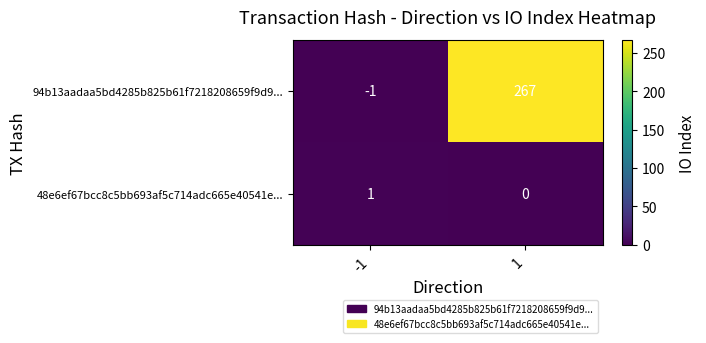

What is the minimum value shown in the chart?

-1